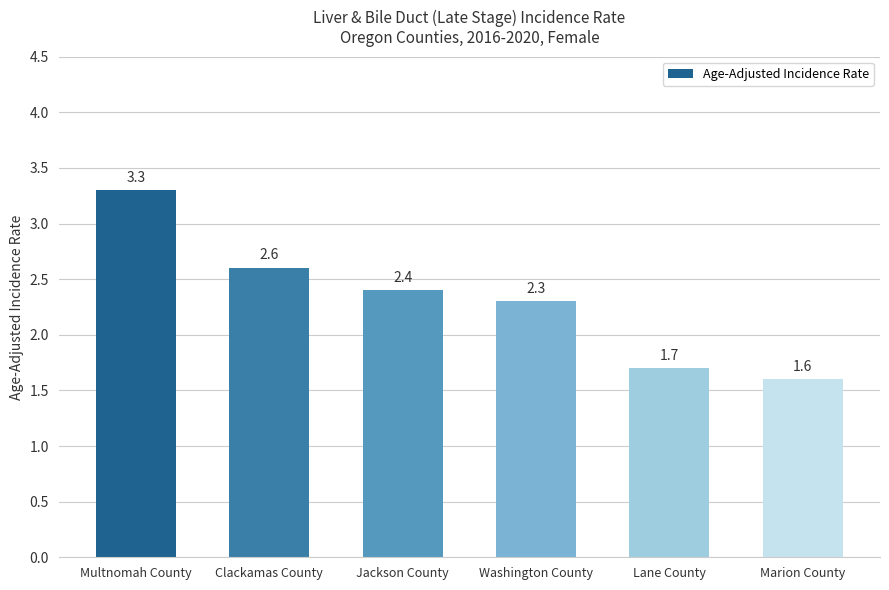

Which label corresponds to the largest value in the chart?

Multnomah County